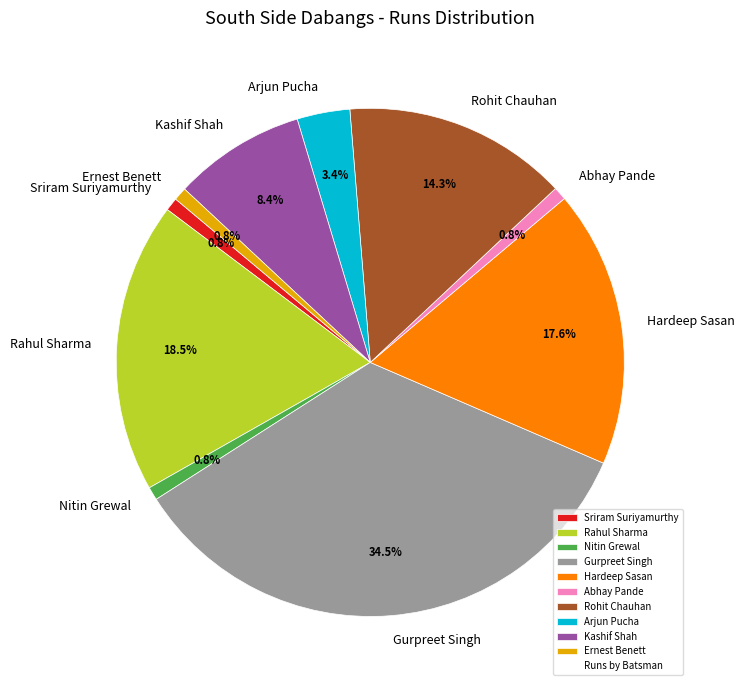

Which category has the biggest portion of the pie?

Gurpreet Singh